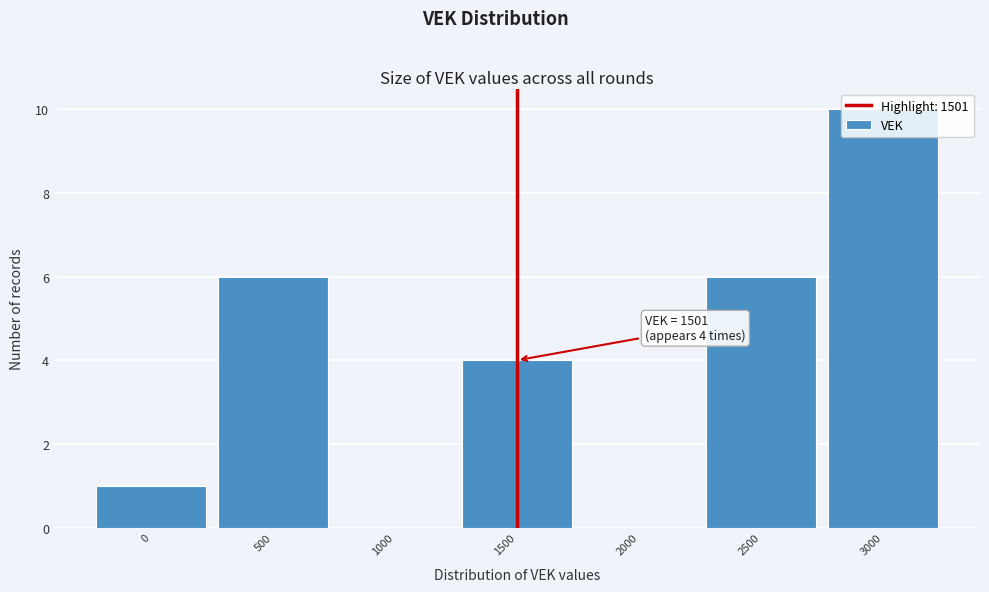

What is the greatest value displayed?

10